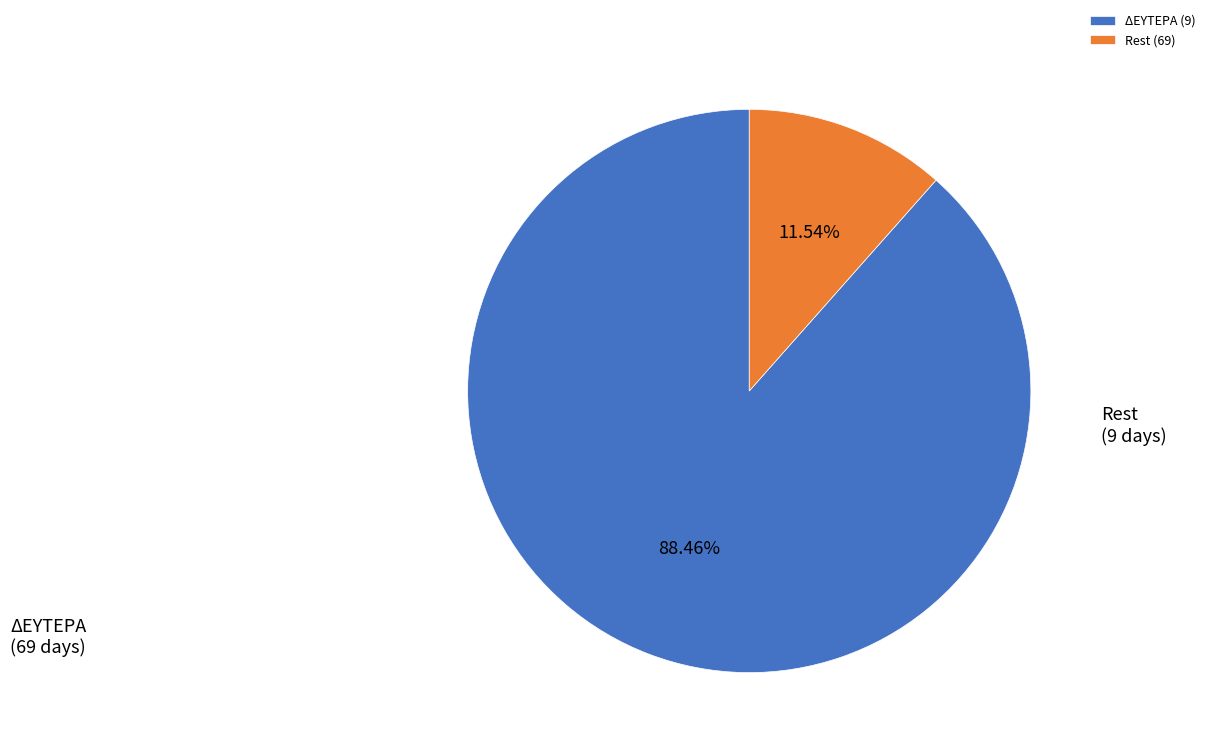

Do ΔΕΥΤΕΡΑ (9) and Rest (69) together represent more than half of the pie?

Yes